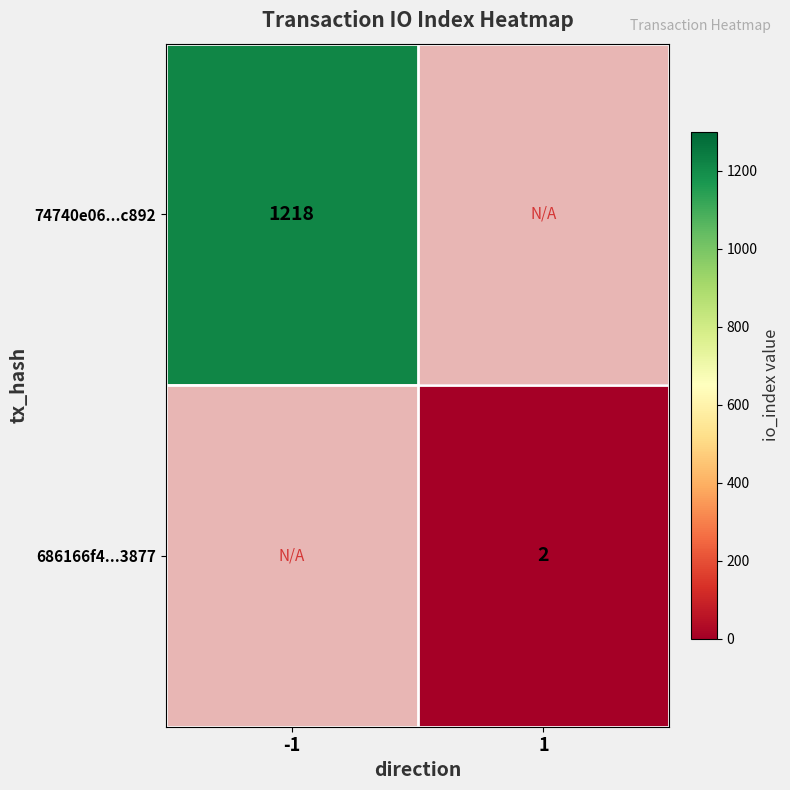

The value of 74740e06...c892 at -1 is 696.2. True or false?

False